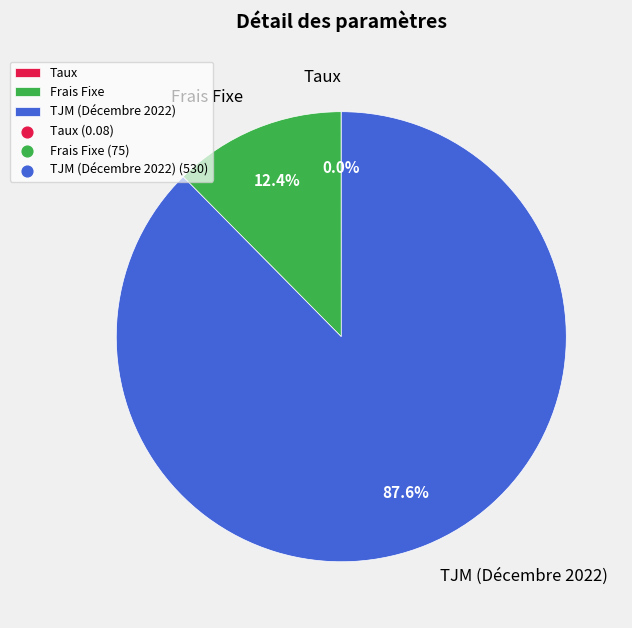

Which category has the biggest portion of the pie?

TJM (Décembre 2022)